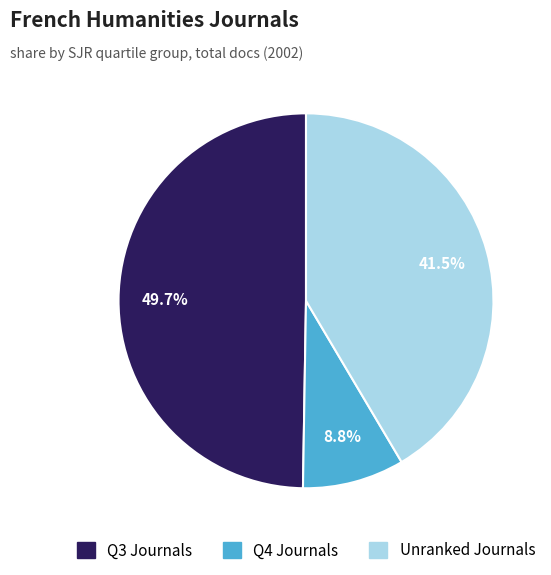

Is there any slice that represents more than half of the pie?

No